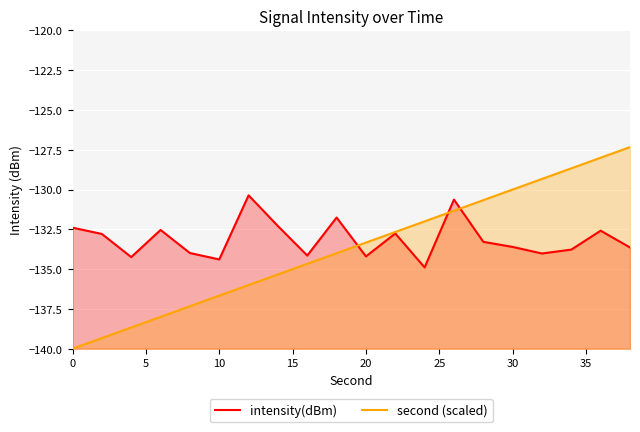

How many values in the intensity(dBm) series exceed -133?

9